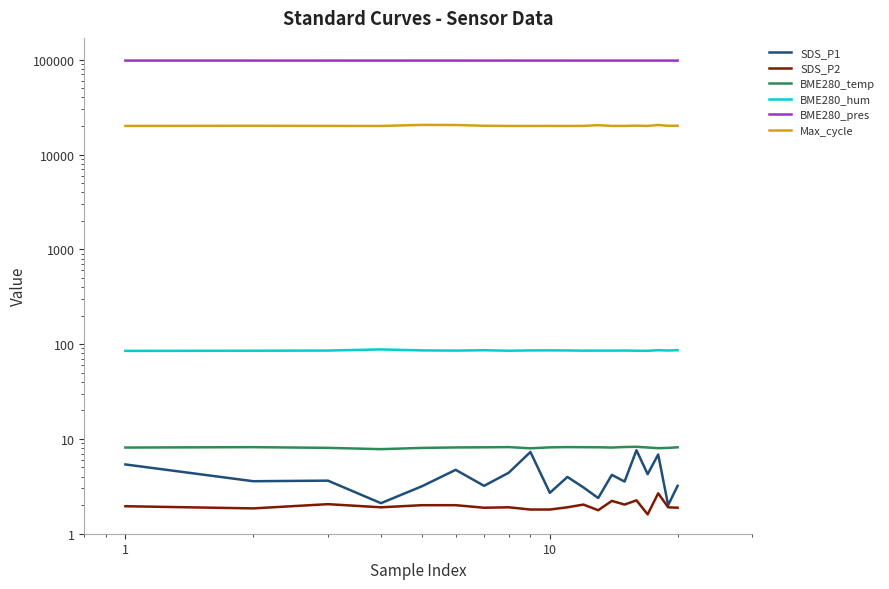

The SDS_P1 series shows 3.6 at 10. True or false?

False